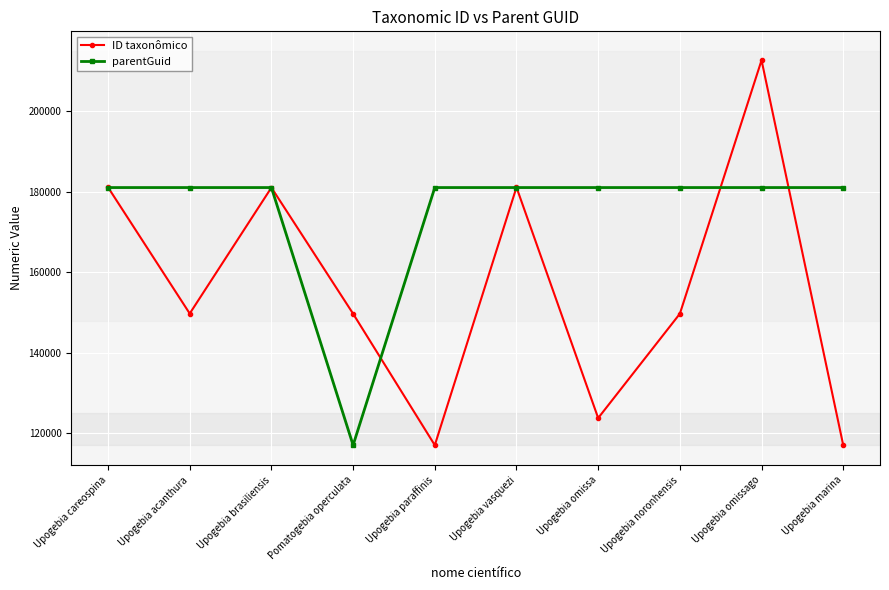

In ID taxonômico, how many points are higher than both neighbors (excluding endpoints)?

3